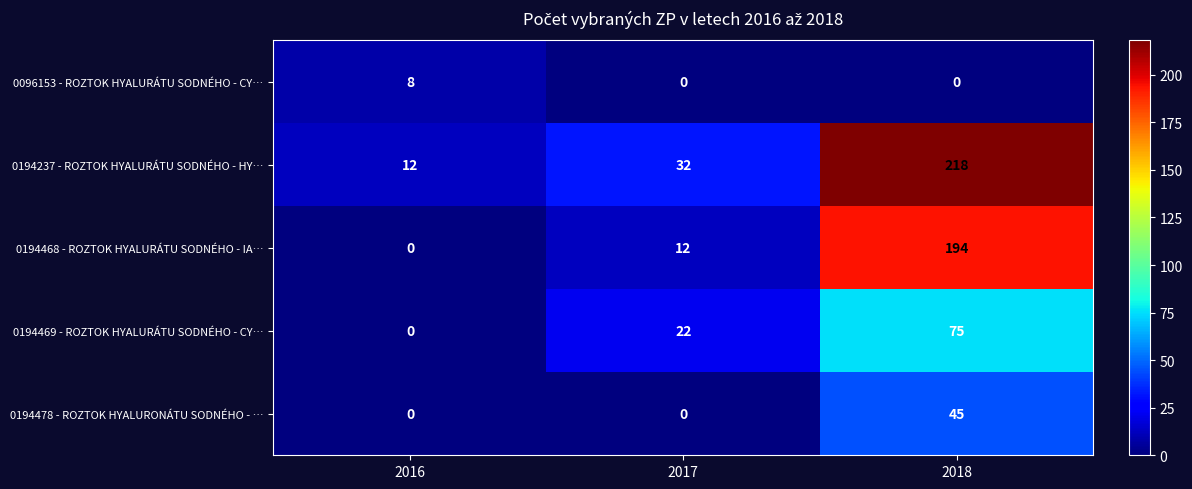

Rank the series at 2018 from highest to lowest value.

0194237 - ROZTOK HYALURÁTU SODNÉHO - HY…, 0194468 - ROZTOK HYALURÁTU SODNÉHO - IA…, 0194469 - ROZTOK HYALURÁTU SODNÉHO - CY…, 0194478 - ROZTOK HYALURONÁTU SODNÉHO - …, 0096153 - ROZTOK HYALURÁTU SODNÉHO - CY…